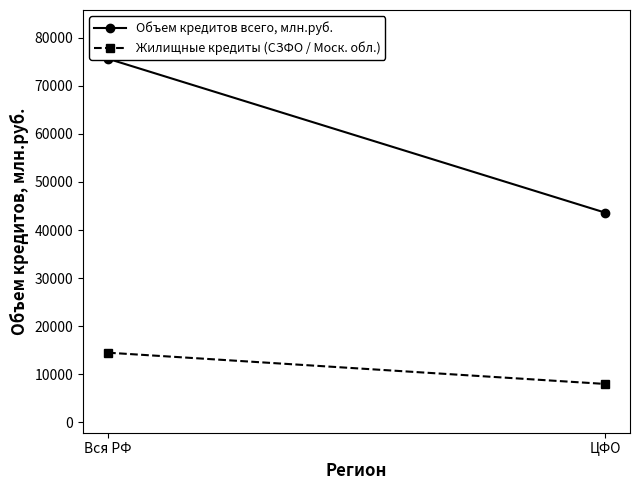

What is the total value across all series at Вся РФ?

90118